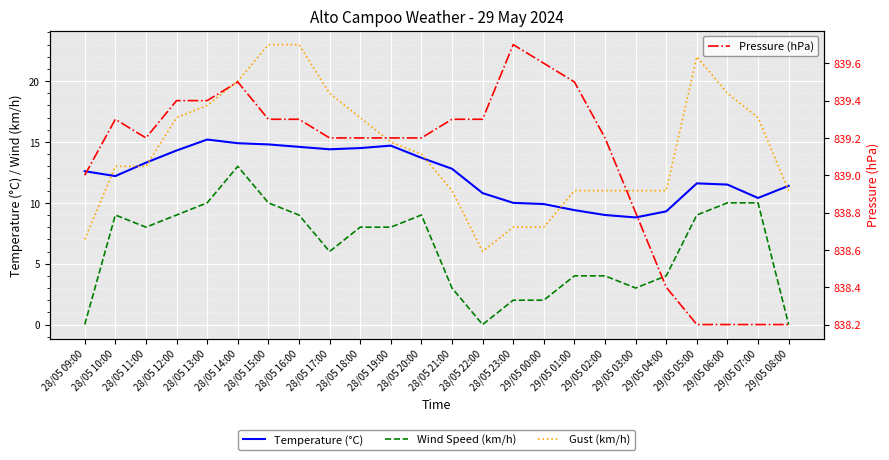

True or false: Gust (km/h) has a value of 13.0 at 28/05 11:00.

True